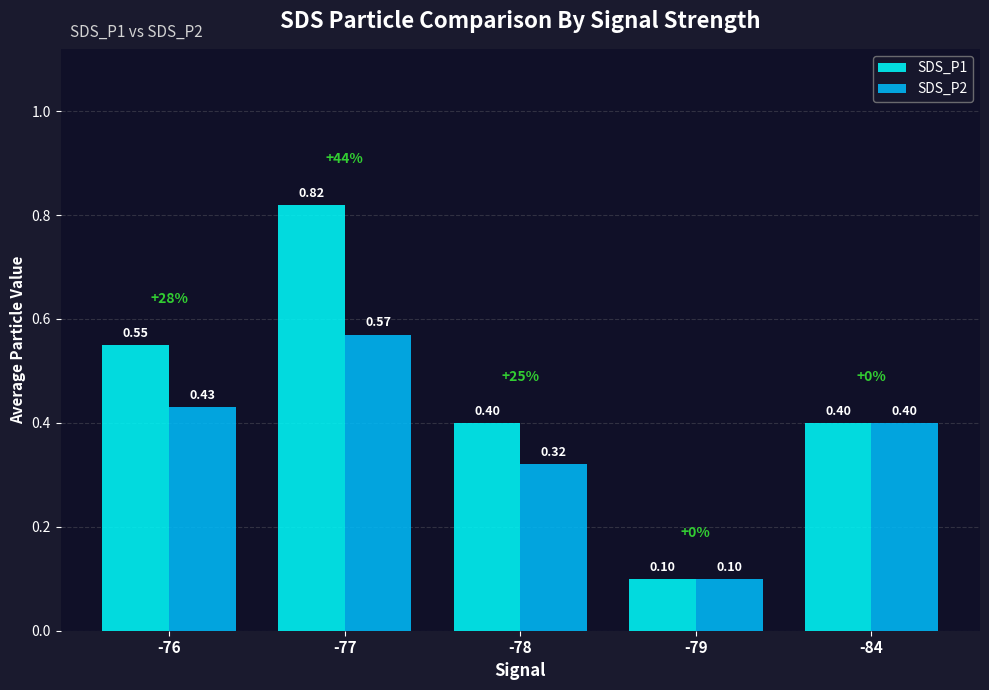

Is the value of SDS_P1 at -77 greater than the value of SDS_P2 at -77?

Yes